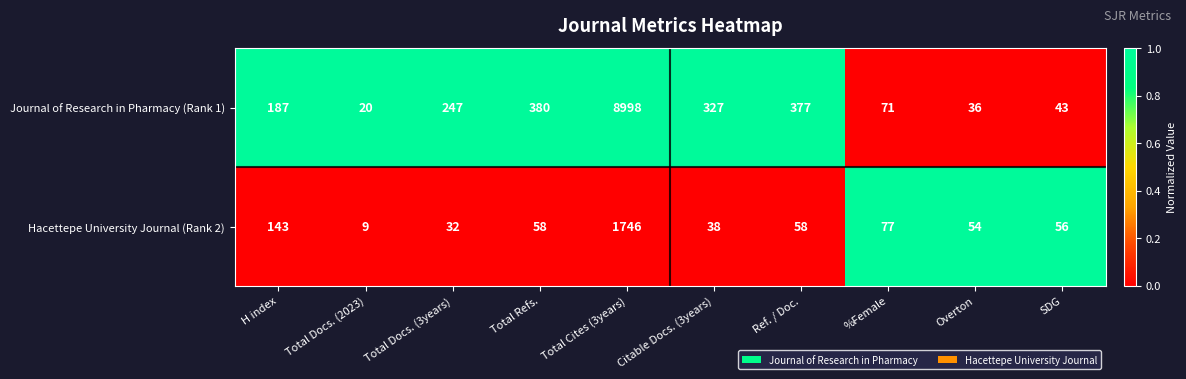

Reading right to left, transcribe all the data shown in this chart.

Journal of Research in Pharmacy (Rank 1): SDG=43	Overton=36	%Female=71	Ref. / Doc.=377	Citable Docs. (3years)=327	Total Cites (3years)=8998	Total Refs.=380	Total Docs. (3years)=247	Total Docs. (2023)=20	H index=187
Hacettepe University Journal (Rank 2): SDG=56	Overton=54	%Female=77	Ref. / Doc.=58	Citable Docs. (3years)=38	Total Cites (3years)=1746	Total Refs.=58	Total Docs. (3years)=32	Total Docs. (2023)=9	H index=143